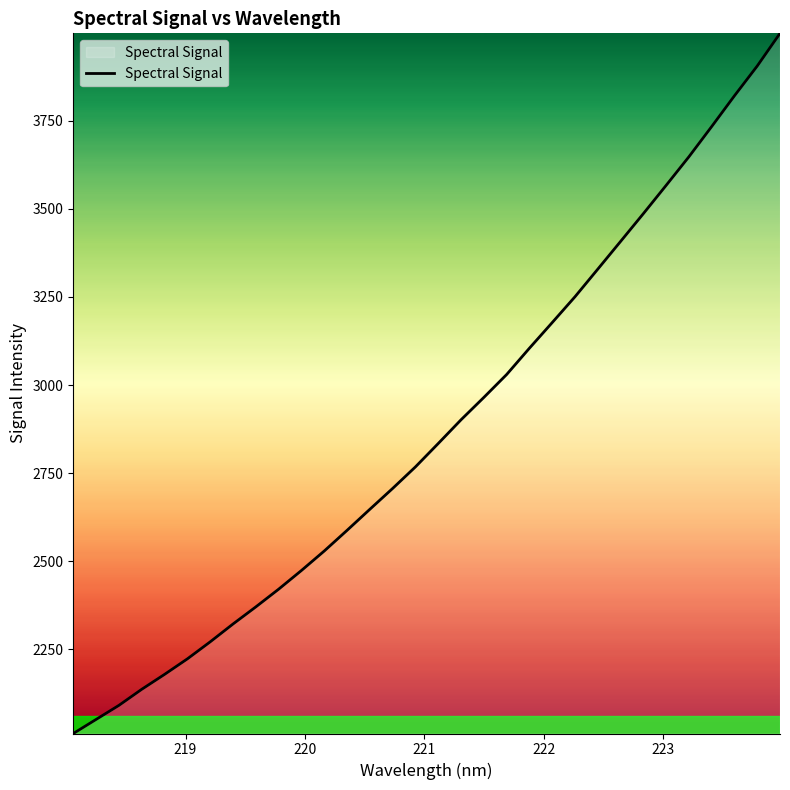

What is the difference between the second highest and second lowest values?

1855.2